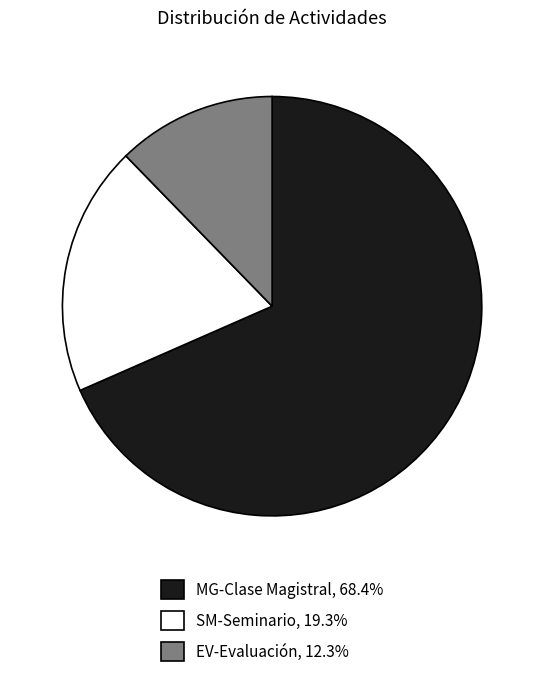

Count the number of slices in the pie.

3